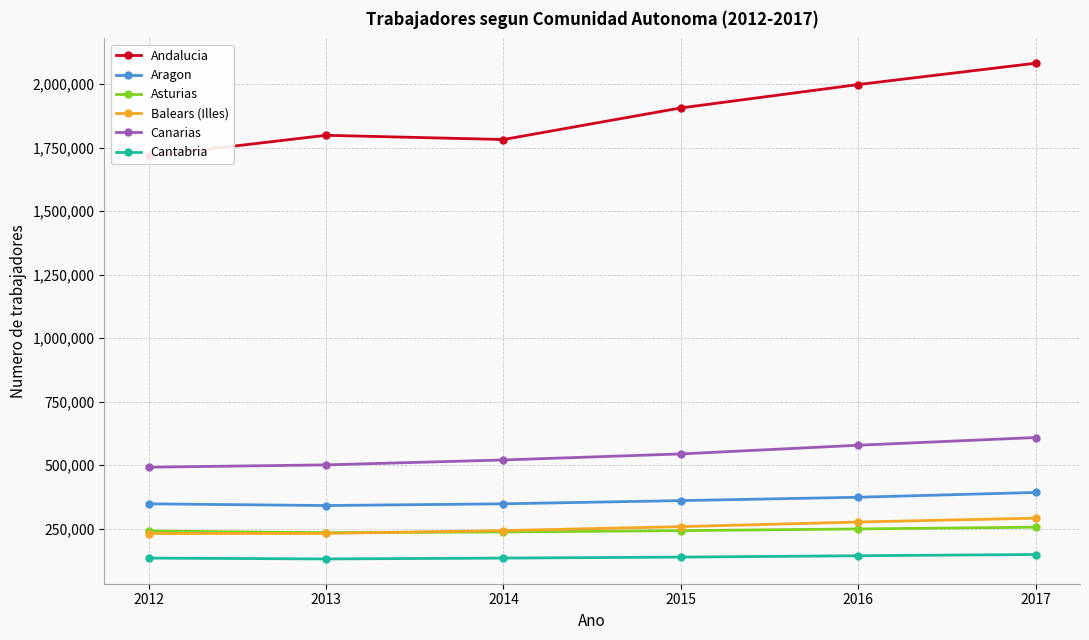

What is the value of the Balears (Illes) point at the 2nd from the left?

231610